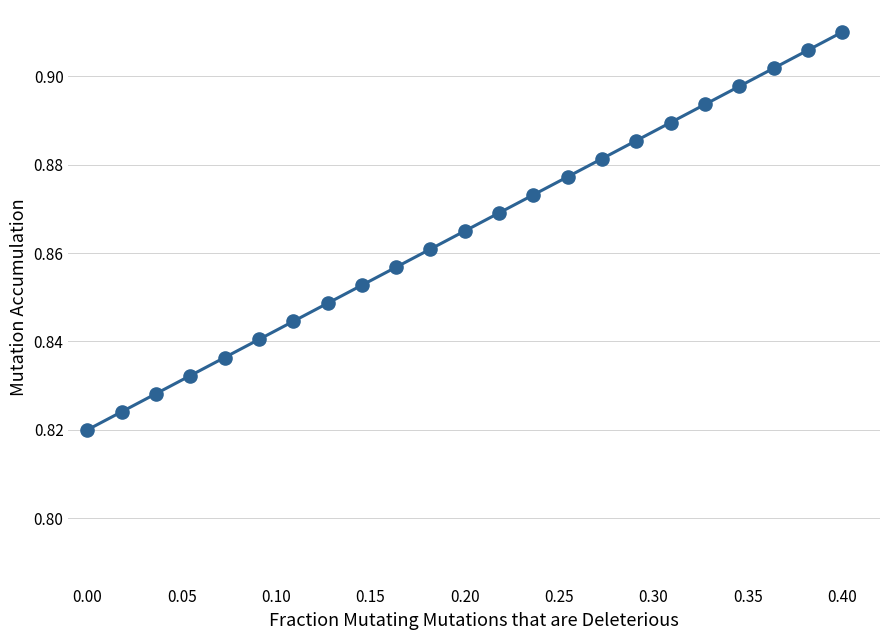

What is the range of X values (max minus min)?

0.4